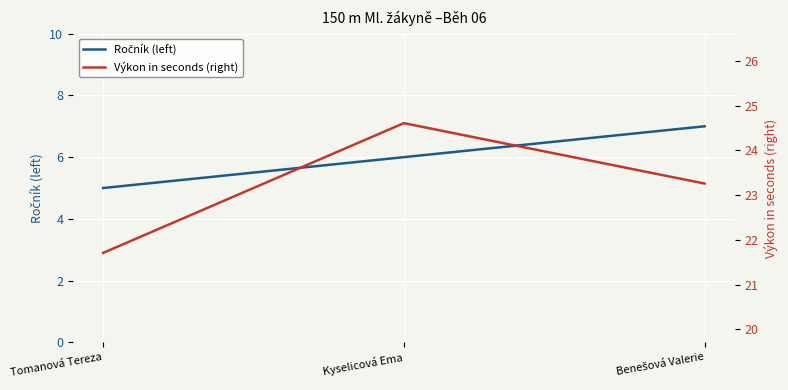

At which category does the chart reach its minimum across all series?

Tomanová Tereza